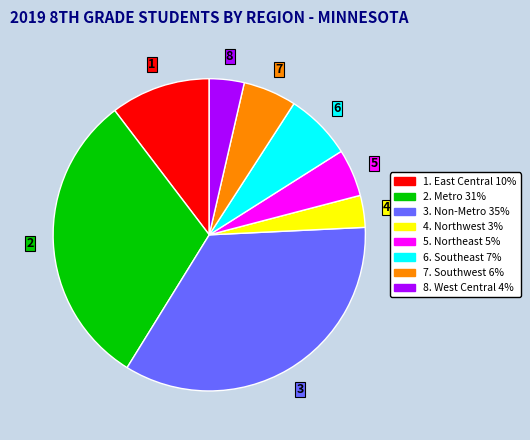

Does any single category account for the majority?

No